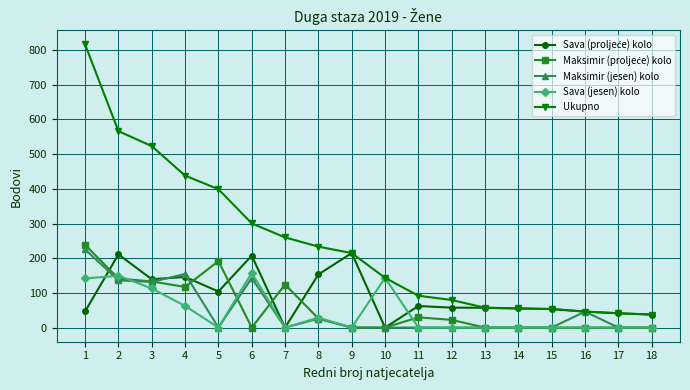

True or false: Sava (jesen) kolo has more than 2 points higher than both neighbors.

True